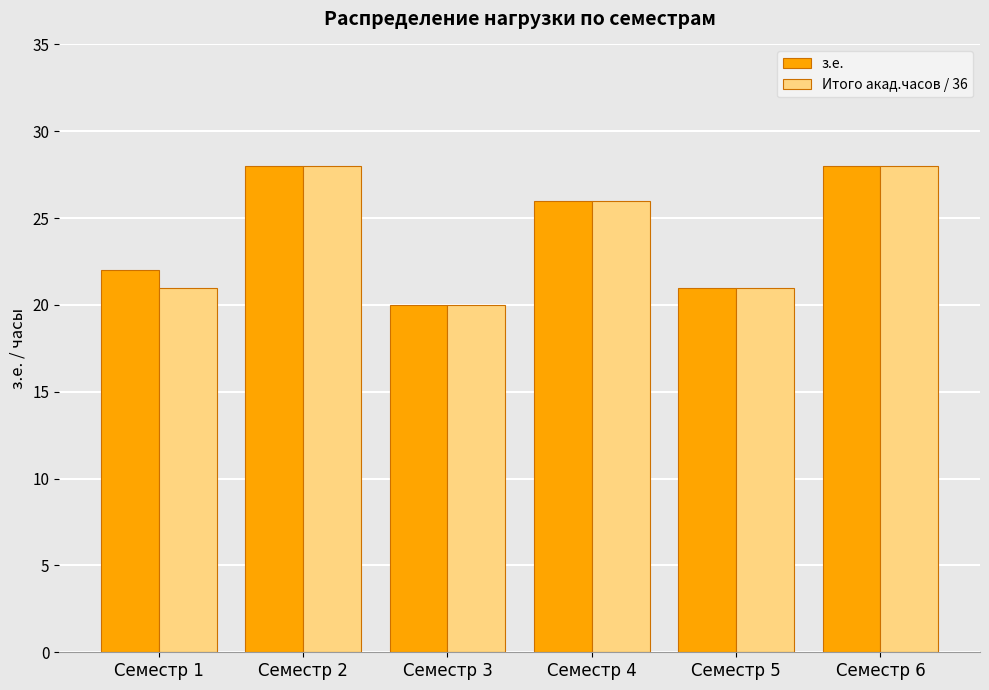

What is the highest value of the з.е. series?

28